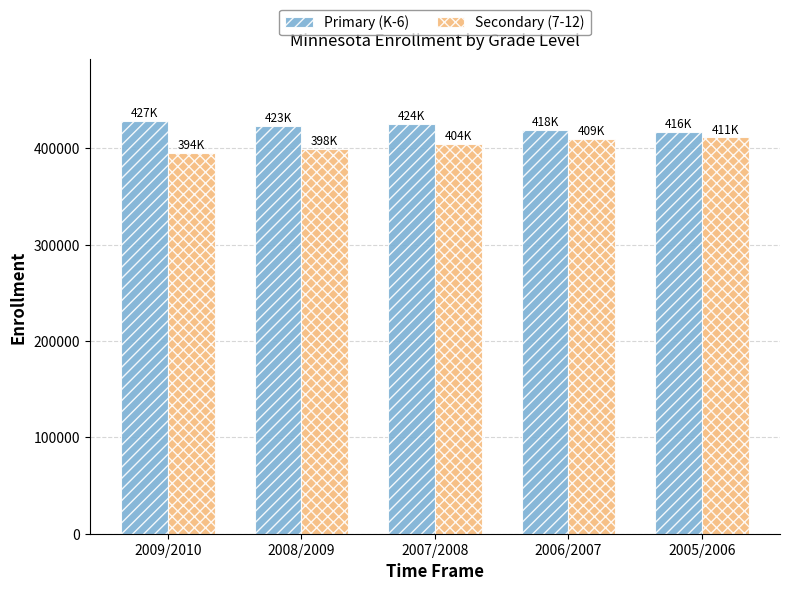

List the series in order of their overall mean, highest first.

Primary (K-6), Secondary (7-12)